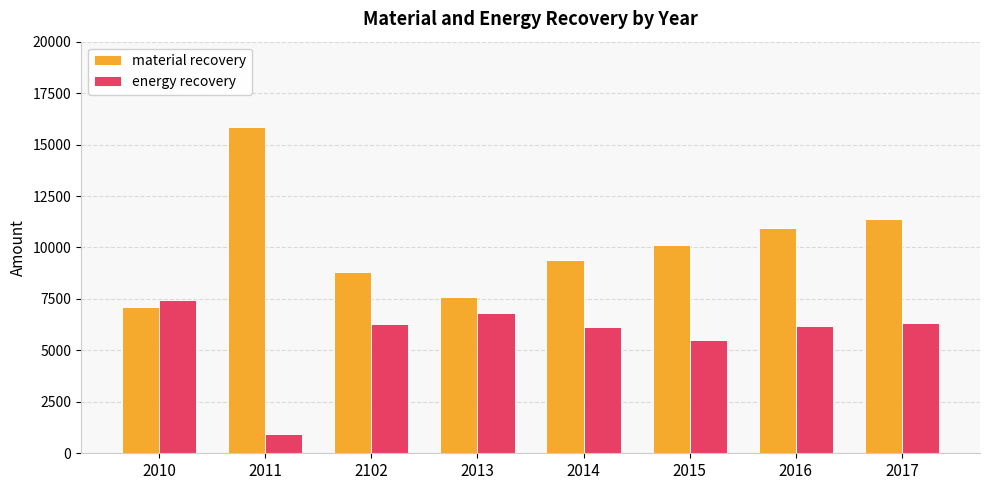

Which category has the highest value across all series?

2011